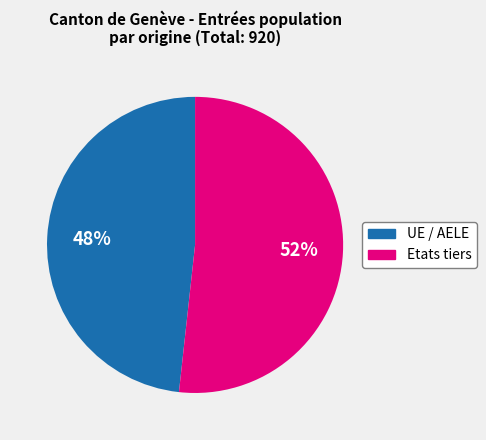

Rank the categories by value from lowest to highest.

UE / AELE, Etats tiers